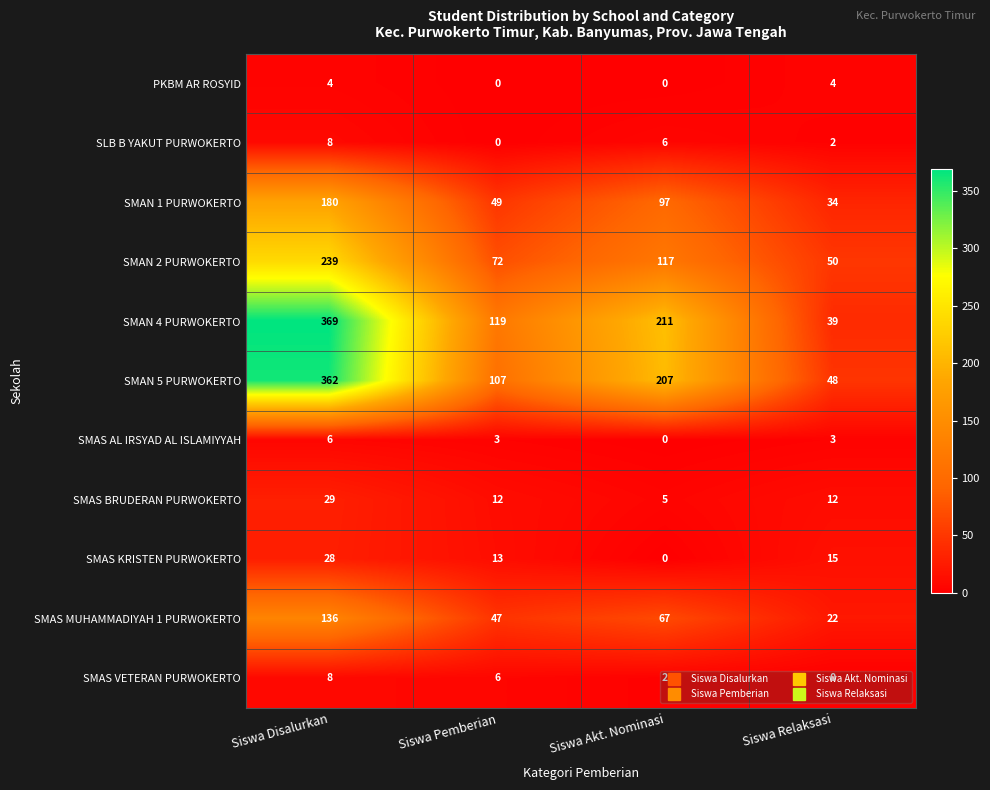

How many PKBM AR ROSYID values are between 0 and 4?

4